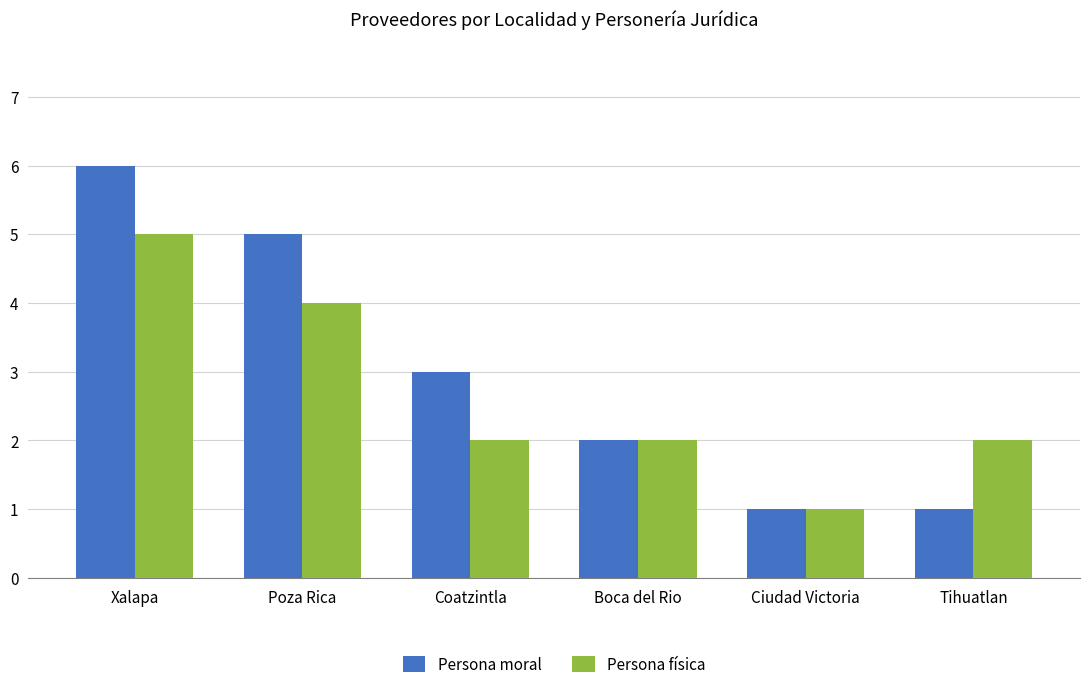

What is the difference between the maximum and minimum values in the Persona física series?

4